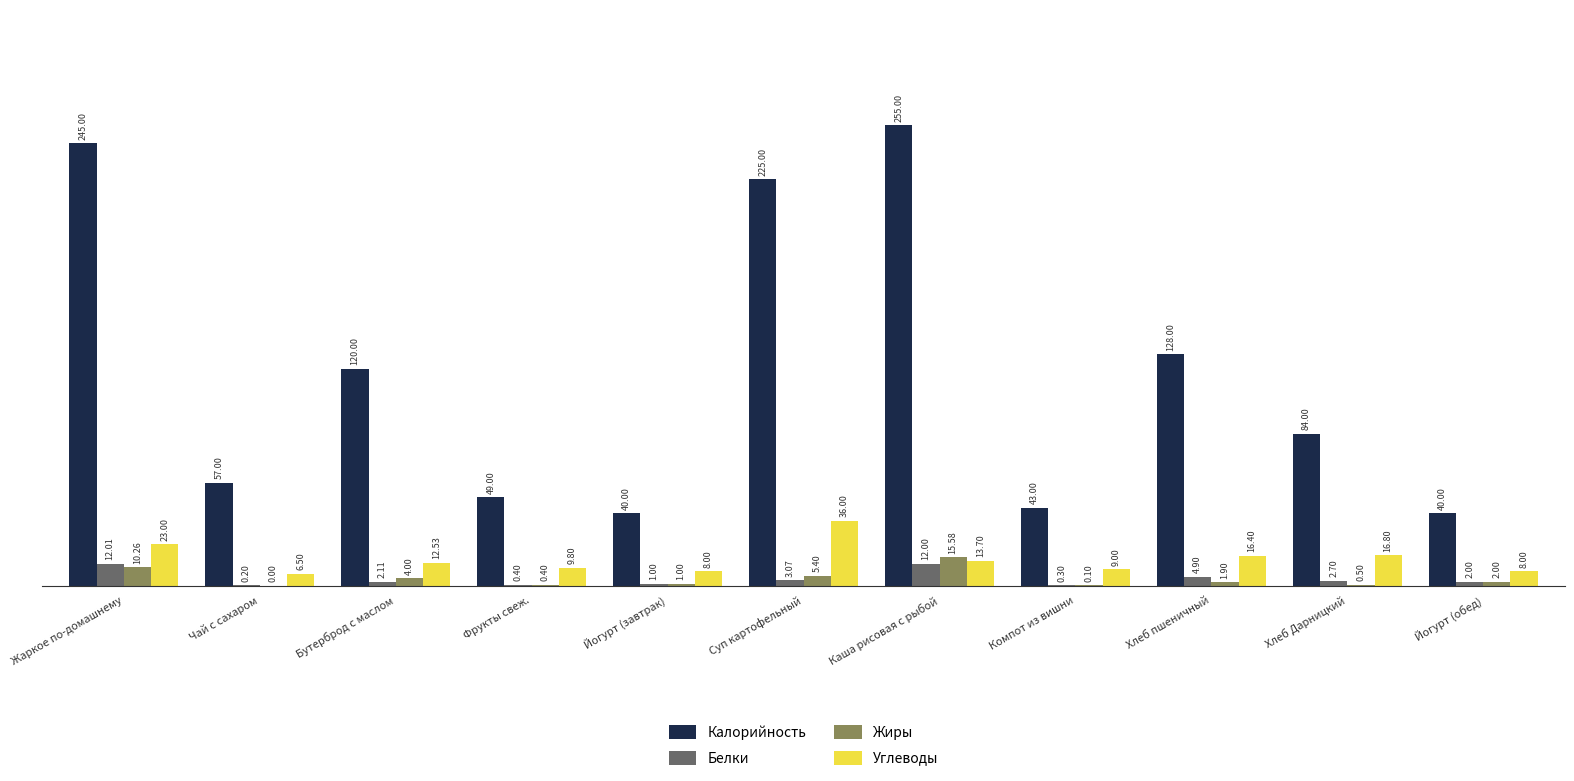

Which category has the highest value in the Белки series?

Жаркое по-домашнему